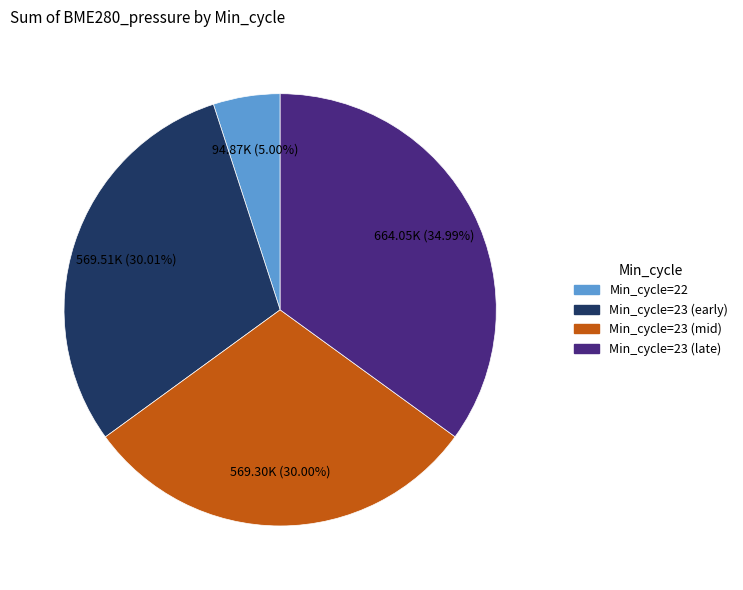

Which slice is the smallest?

Min_cycle=22